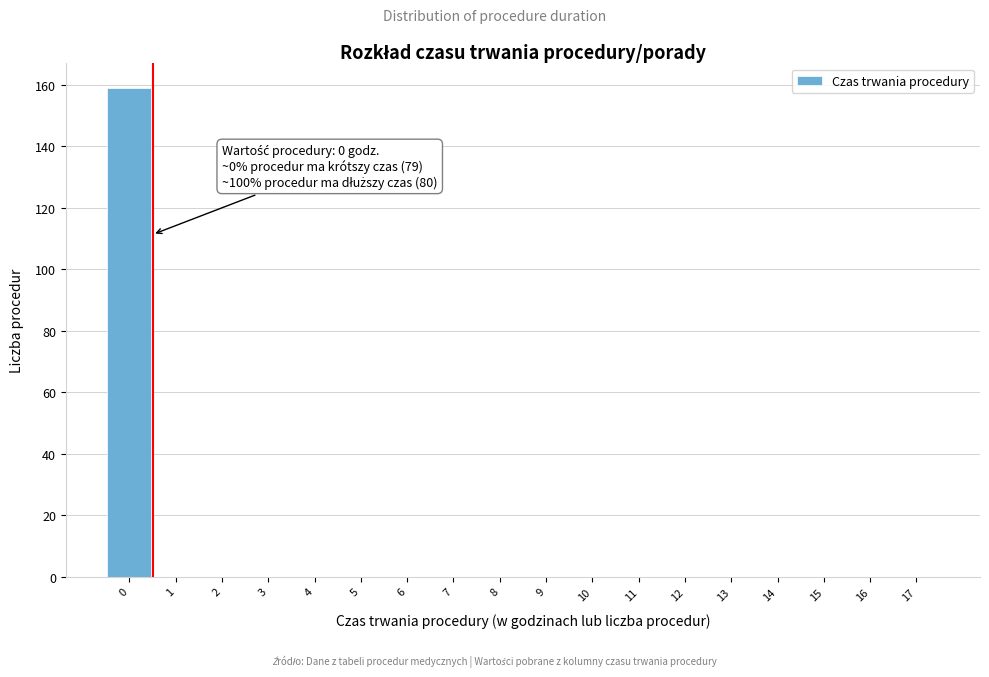

Reading left to right, what are all the values shown in this chart?

0=159	1=0	2=0	3=0	4=0	5=0	6=0	7=0	8=0	9=0	10=0	11=0	12=0	13=0	14=0	15=0	16=0	17=0